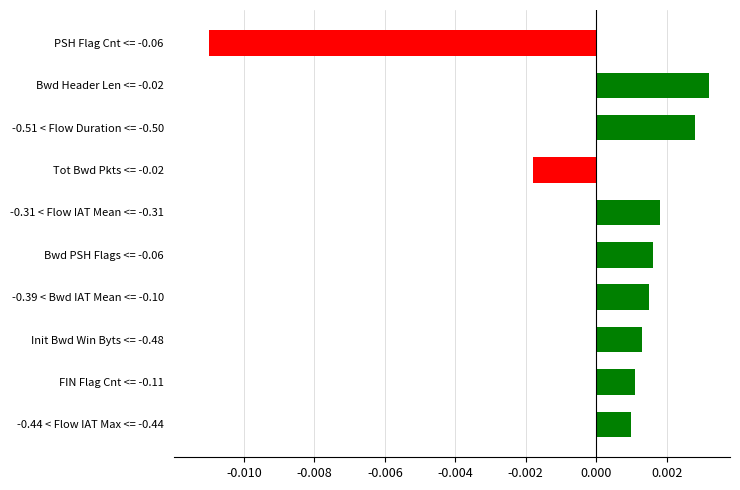

Which category has the lowest value across all series?

PSH Flag Cnt <= -0.06